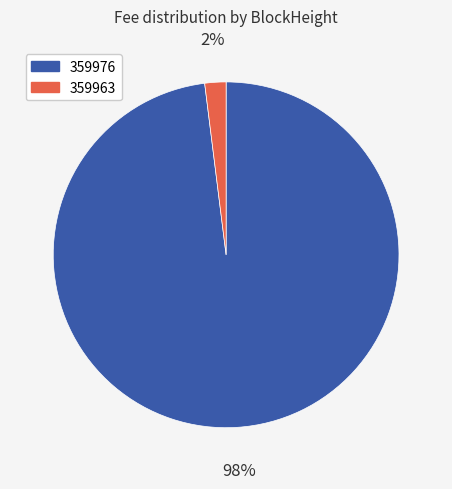

Is it true that 359976 is 98% of the pie?

True